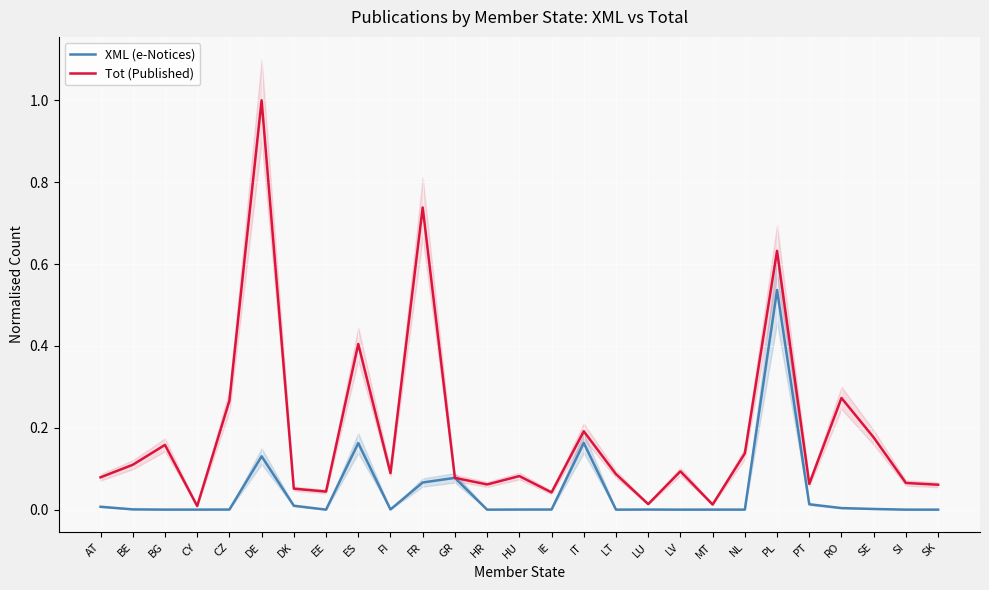

True or false: Tot (Published) has a value of 0.1 at SI.

True